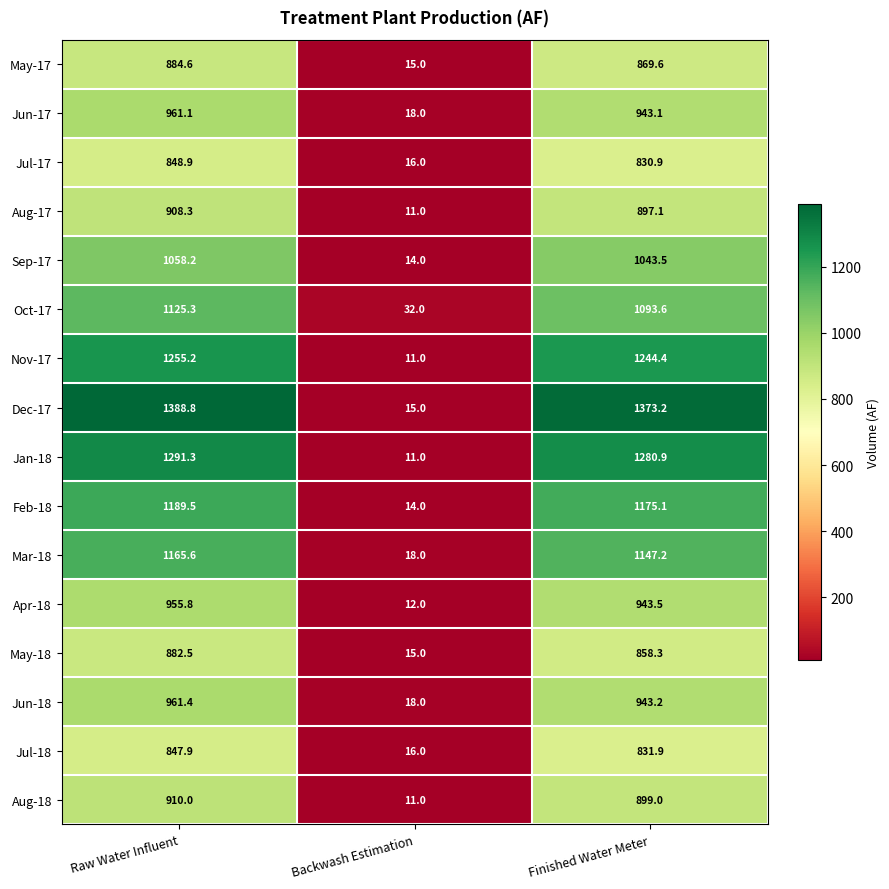

Where does the May-17 series first go above 869?

Raw Water Influent